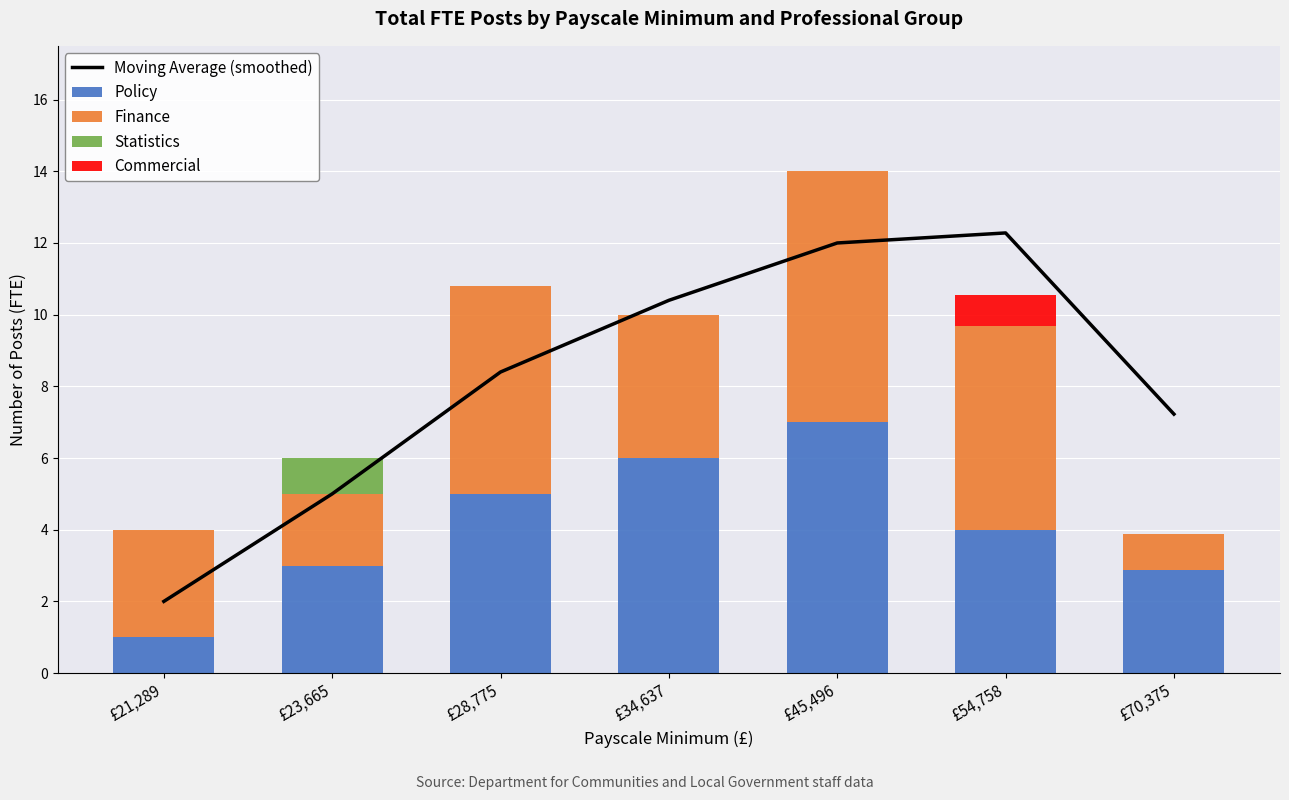

What is the label of the 2nd bar from the right?

£54,758